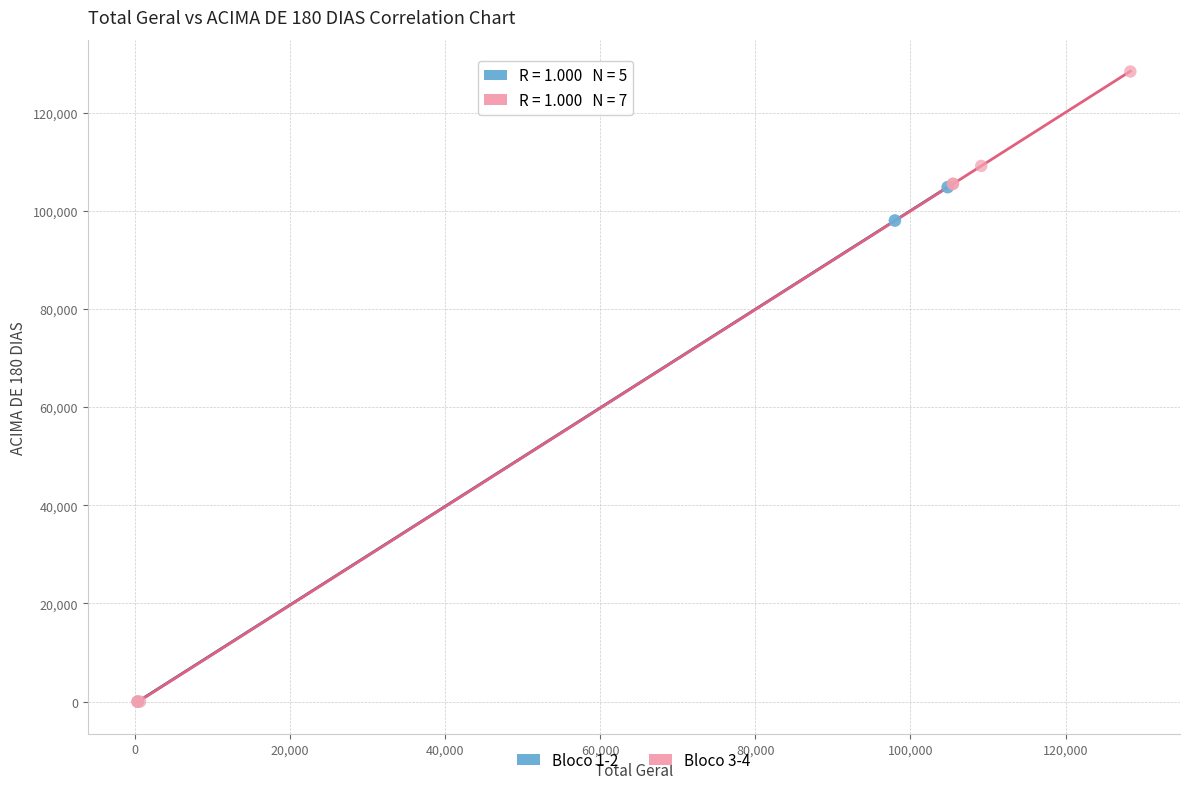

Which series contains the highest Y value?

Bloco 3-4